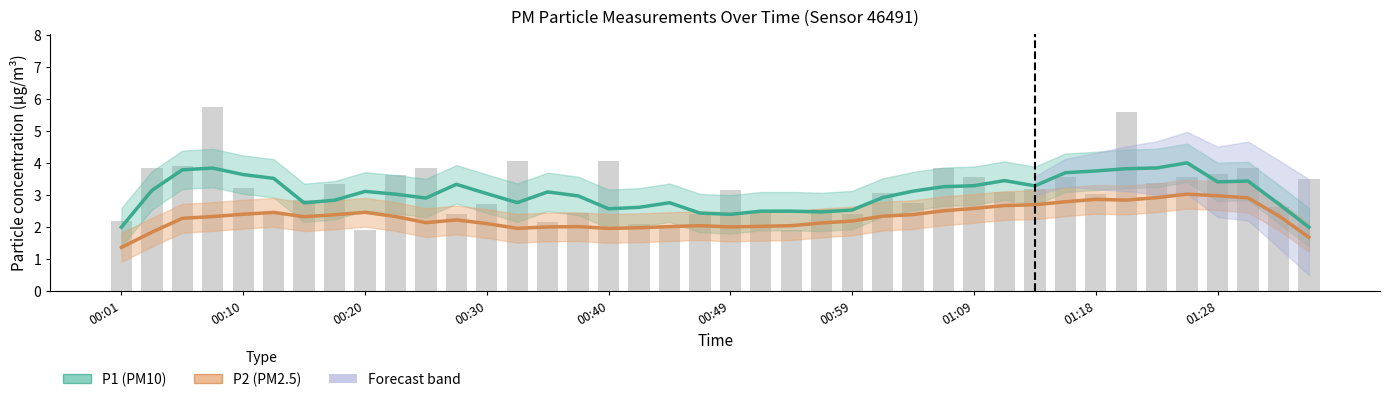

Rank the series by their average value, from lowest to highest.

P2 (PM2.5), P1 (PM10)